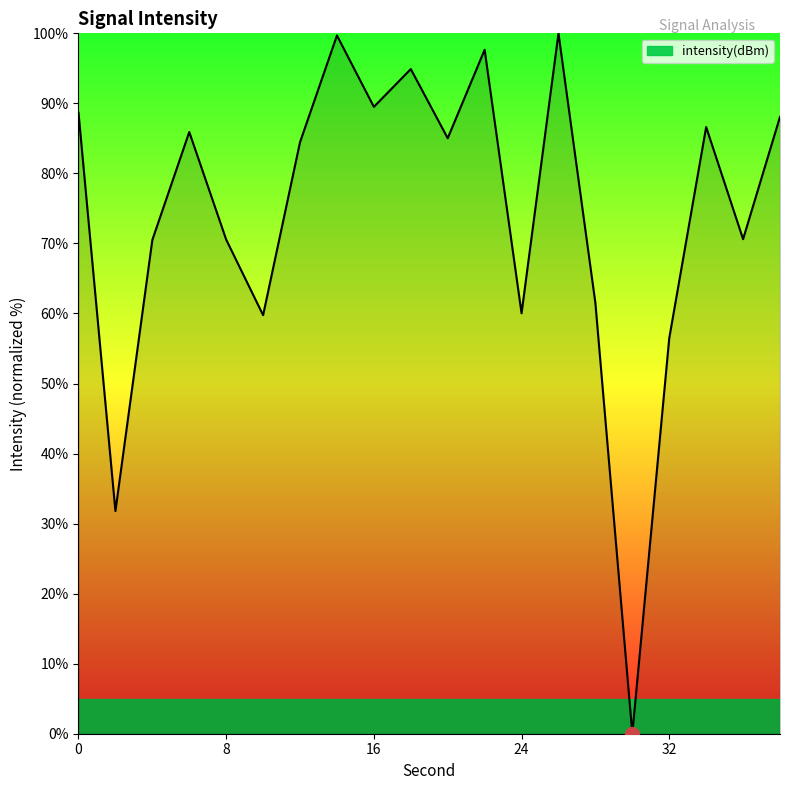

What is the maximum value shown in the chart?

100.0